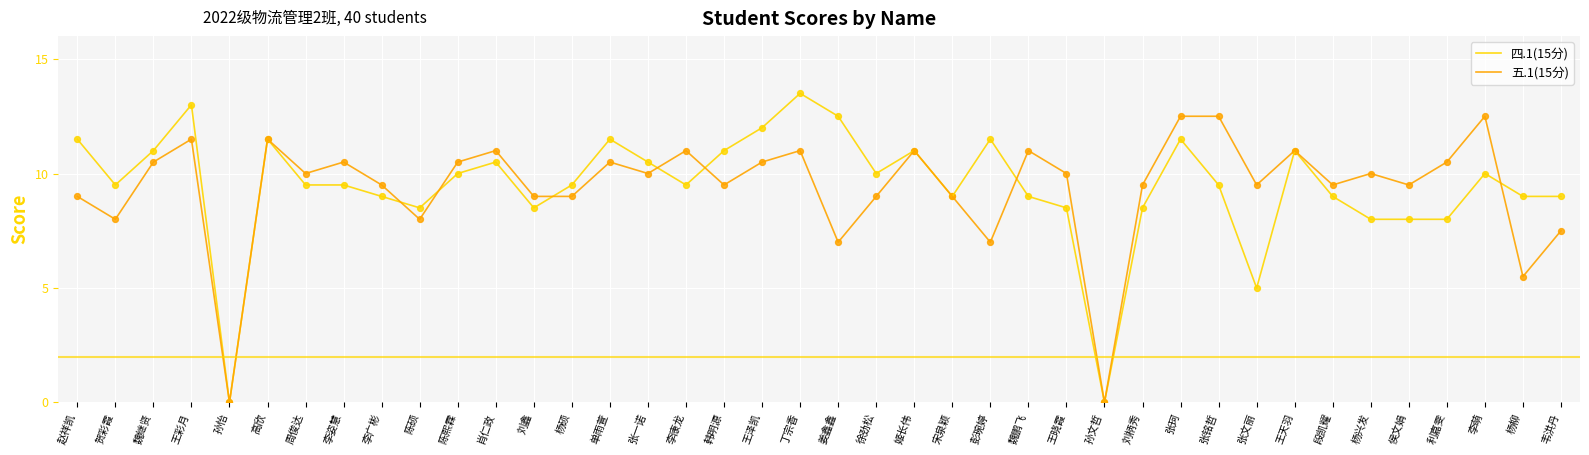

At how many categories does at least one series exceed 8?

38